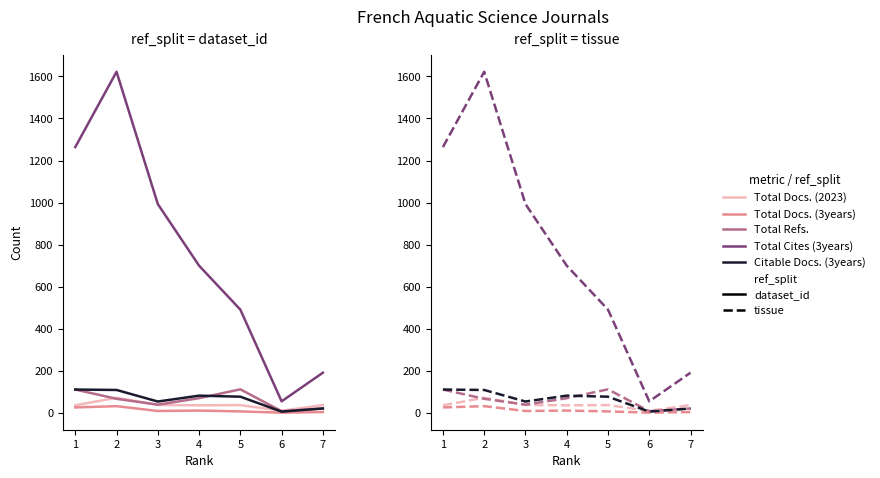

Reading left to right, what are all the values shown in this chart?

Total Docs. (2023): 36	72	38	36	37	10	37
Total Docs. (3years): 26	32	9	11	7	1	4
Total Refs.: 111	67	39	70	112	8	21
Total Cites (3years): 1264	1622	993	700	491	55	191
Citable Docs. (3years): 111	109	54	82	77	6	21